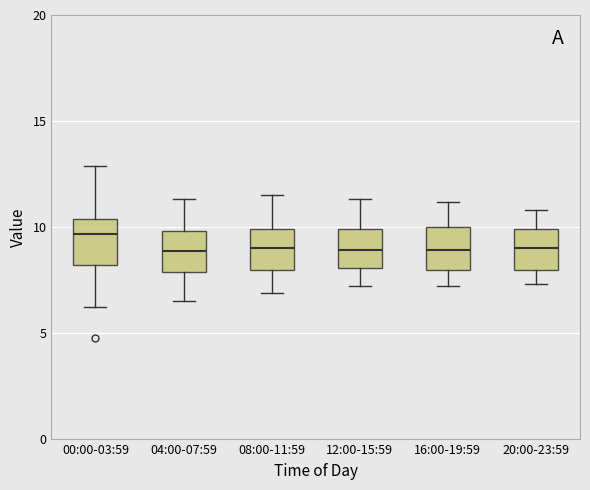

Reading left to right, read every box against the y-axis: the position of its median line, the range the box covers, and the ends of its whiskers. The values are not printed on the chart, so give them approximately, as read against the axis.

00:00-03:59: median 9.5, box 8.0 to 10.5, whiskers 6.0 to 13.0
04:00-07:59: median 9.0, box 8.0 to 10.0, whiskers 6.5 to 11.5
08:00-11:59: median 9.0, box 8.0 to 10.0, whiskers 7.0 to 11.5
12:00-15:59: median 9.0, box 8.0 to 10.0, whiskers 7.0 to 11.5
16:00-19:59: median 9.0, box 8.0 to 10.0, whiskers 7.0 to 11.0
20:00-23:59: median 9.0, box 8.0 to 10.0, whiskers 7.5 to 11.0